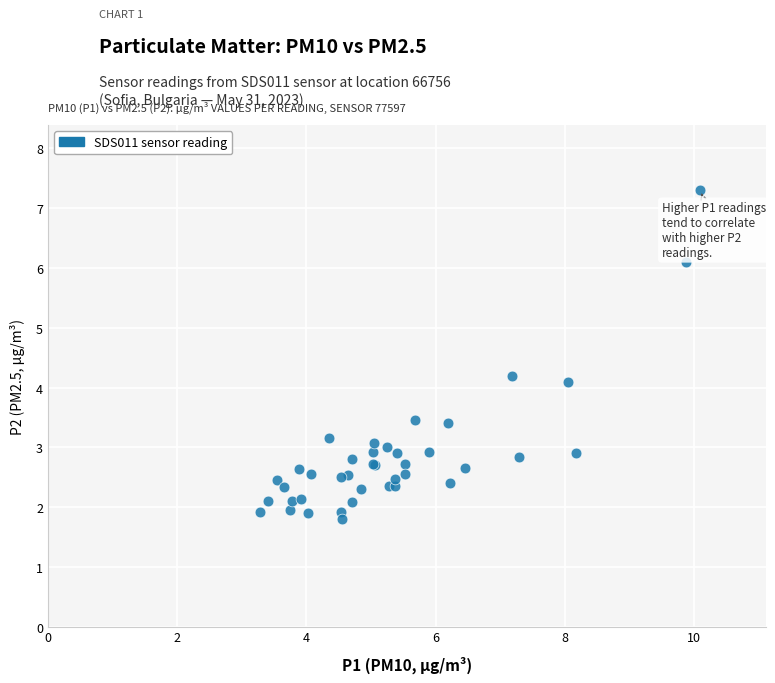

What Y value in the scatter plot is closest to 4?

4.1